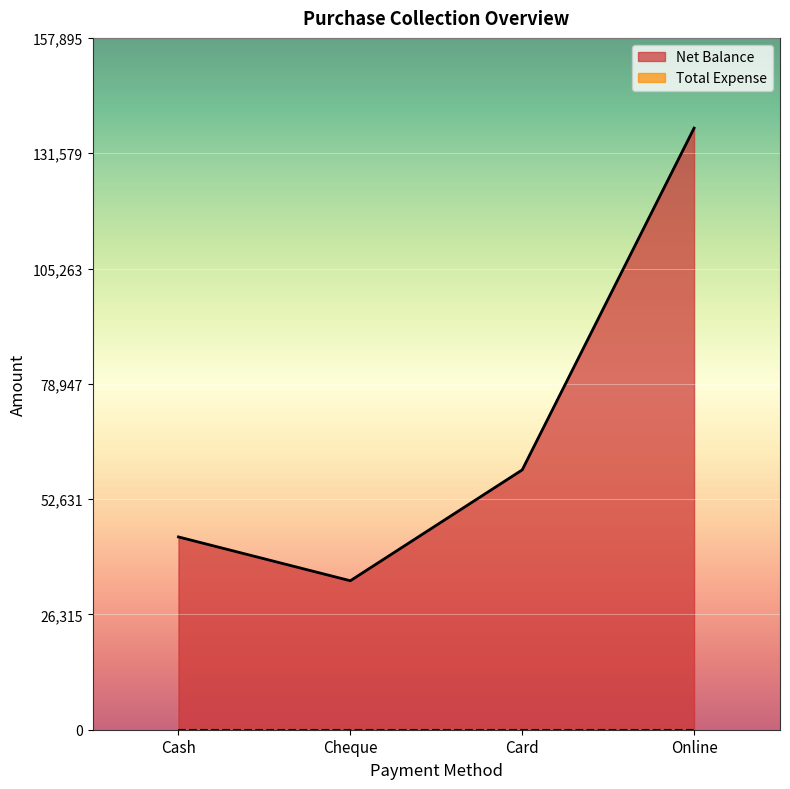

The value at Card is 59300. True or false?

True